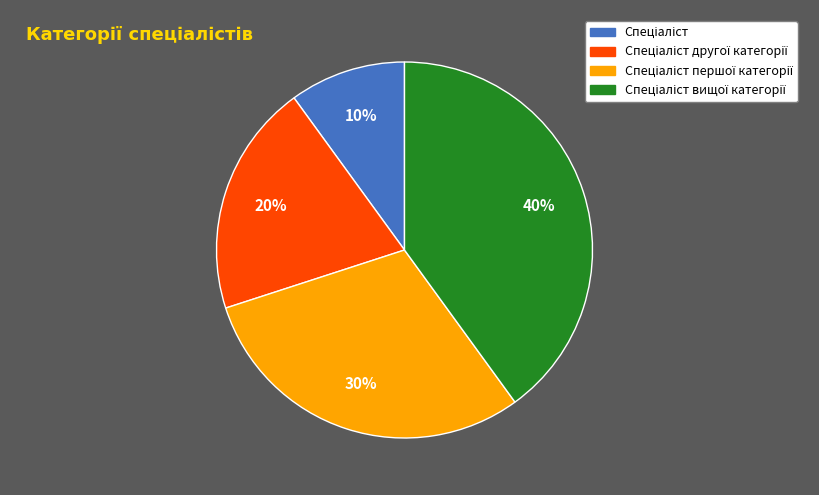

Is there a majority slice in this chart?

No